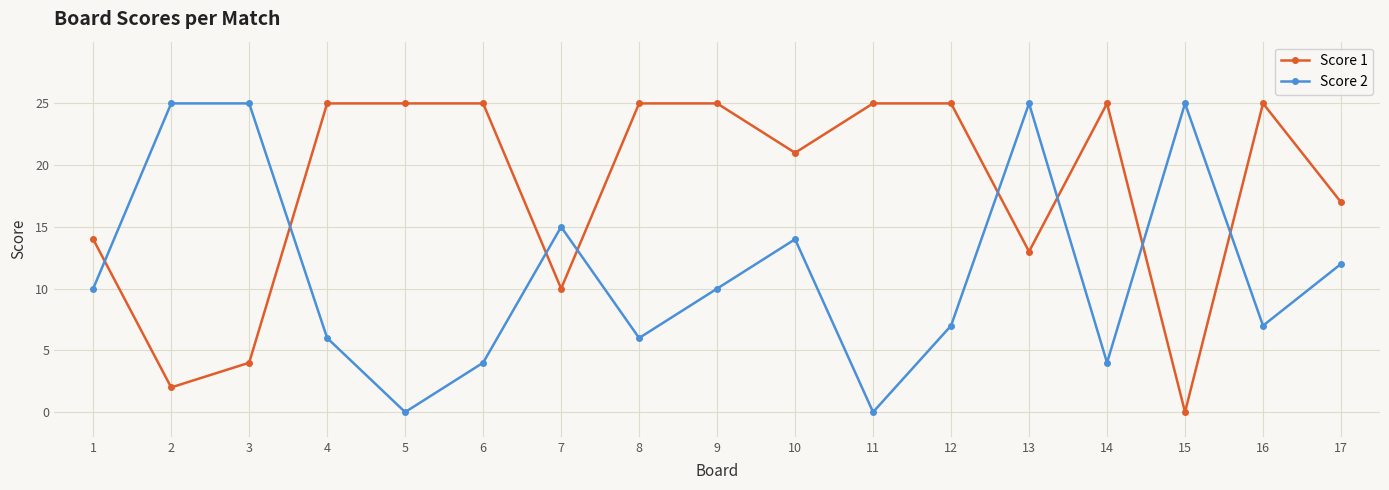

At which category is the sum across all series the highest?

13